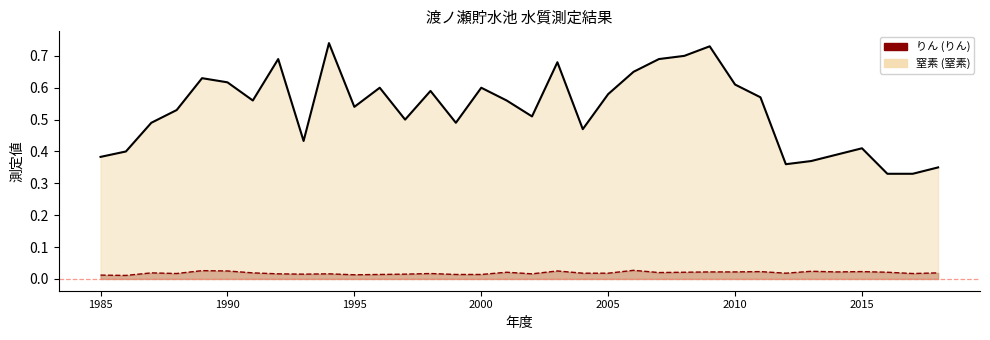

Count the 窒素 values in the range 0 to 1.

34